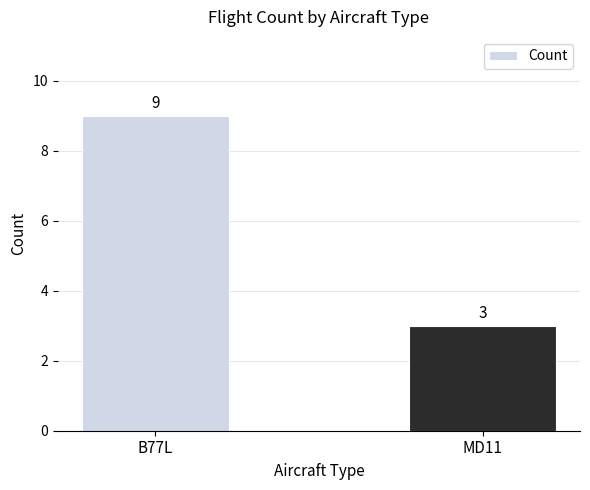

Reading left to right, list all the values displayed in this chart.

B77L=9	MD11=3